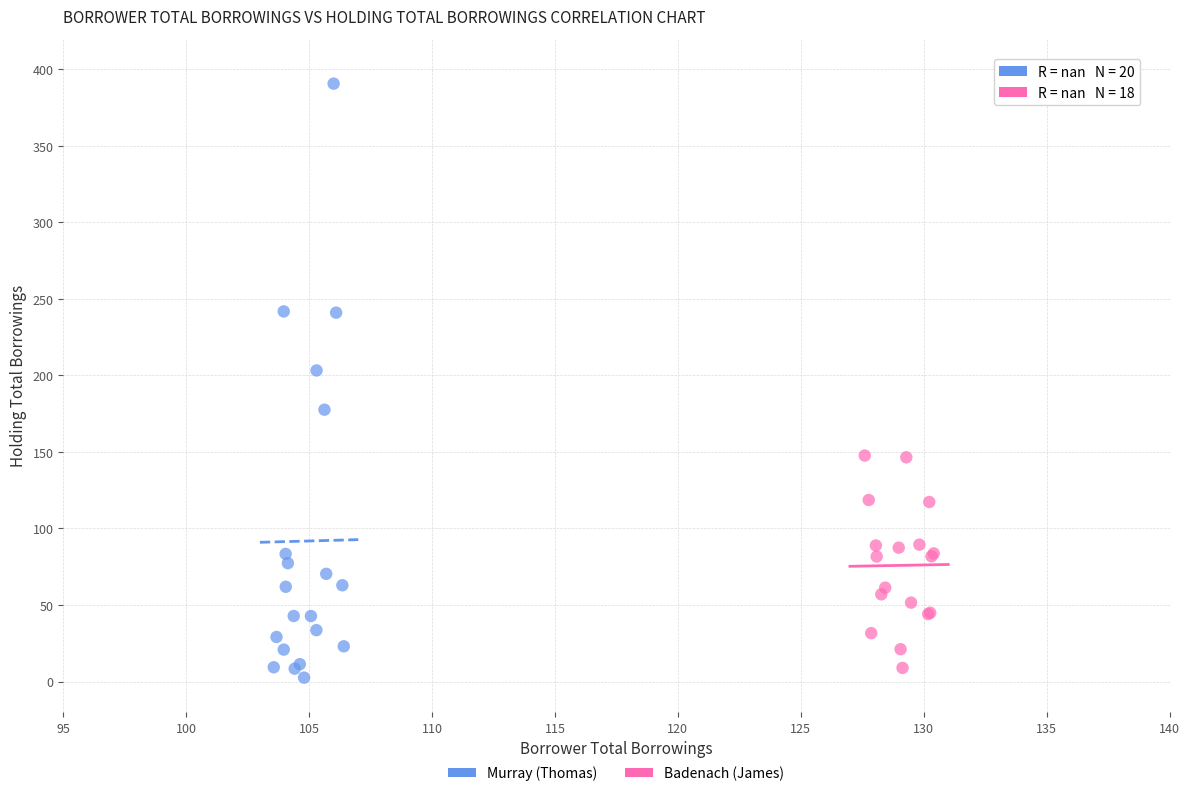

What are all the series names shown in the legend?

Murray (Thomas), Badenach (James)